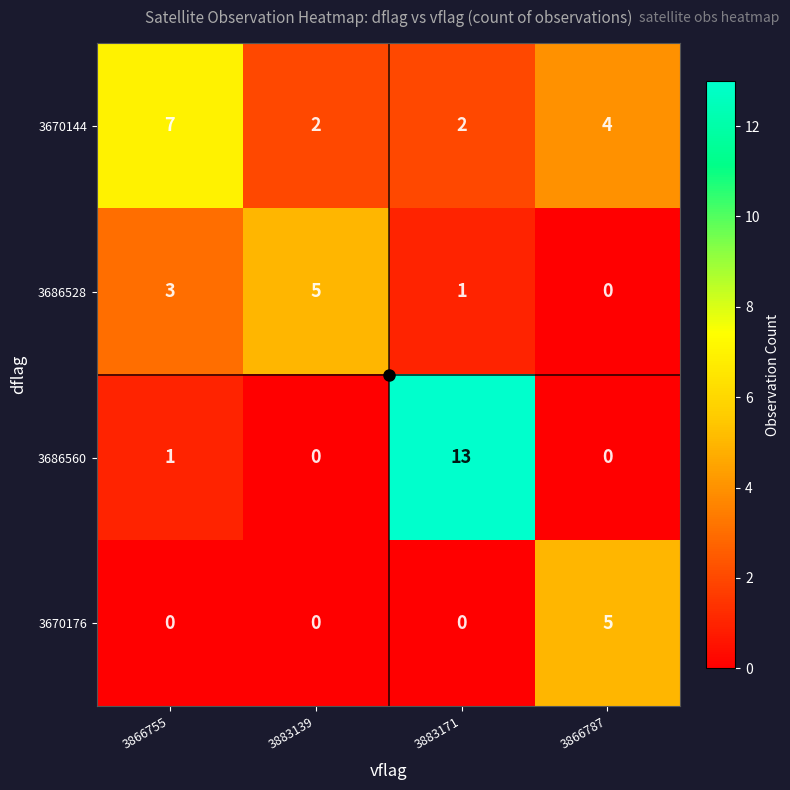

What is the total value across all series at 3866755?

11